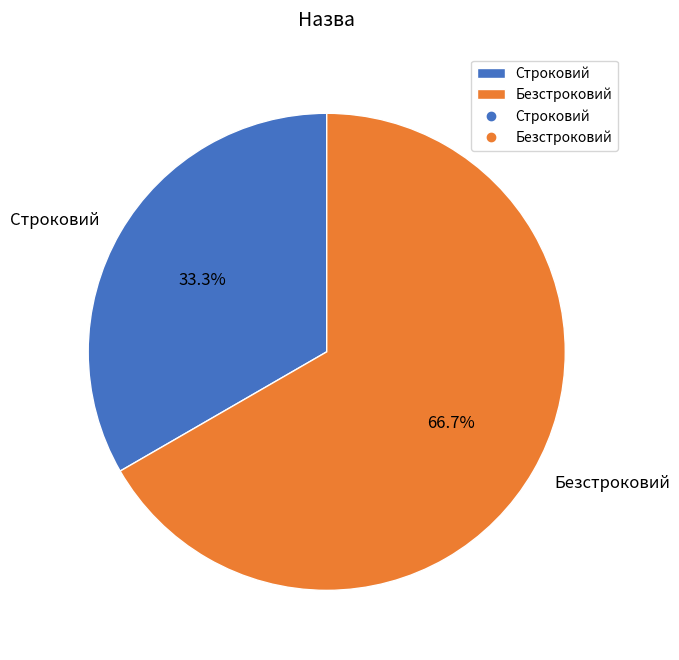

What percentage is the Безстроковий slice, to the nearest percent?

67%